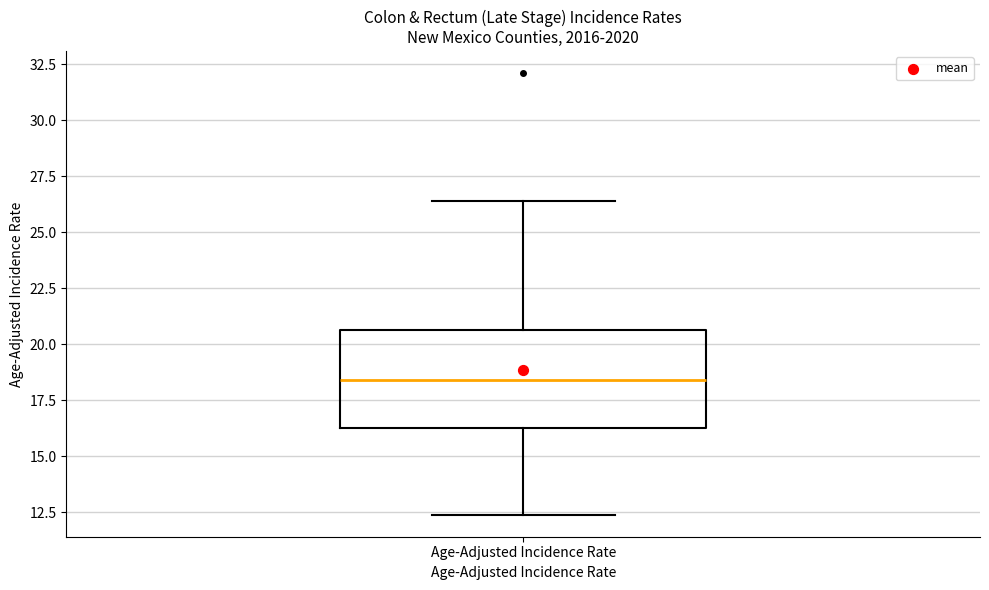

Where does the lower whisker of the box for Age-Adjusted Incidence Rate end on the y-axis? The values are not printed on the chart, so give them approximately, as read against the axis.

12.5